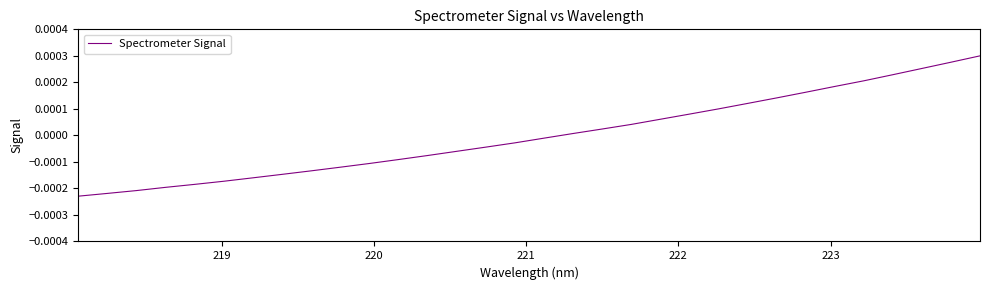

Does the chart have visible grid lines?

No